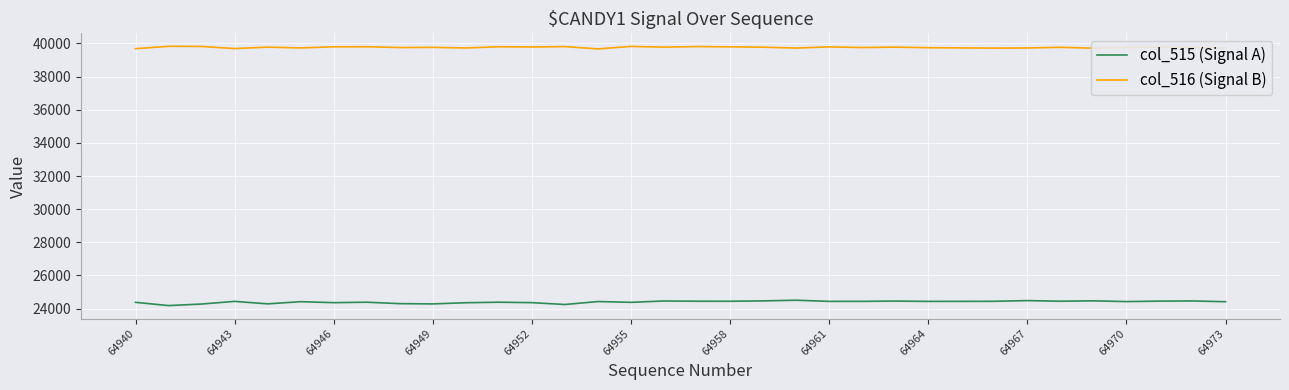

What is the sum of all col_515 (Signal A) values?

829499